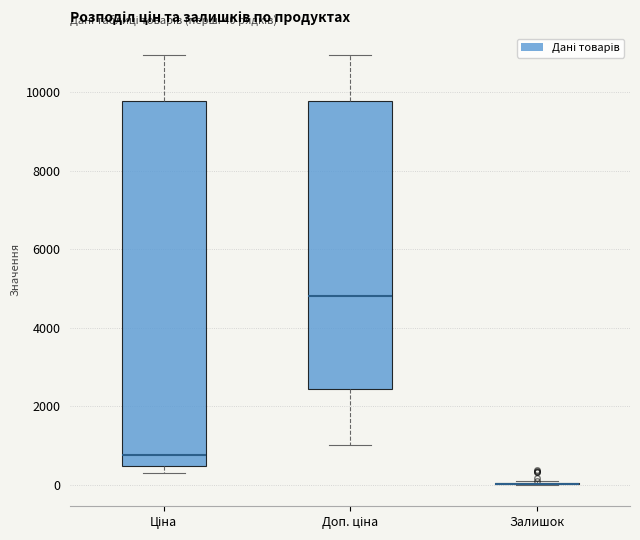

Comparing the boxes themselves (not the whiskers), which one is the tallest?

Ціна